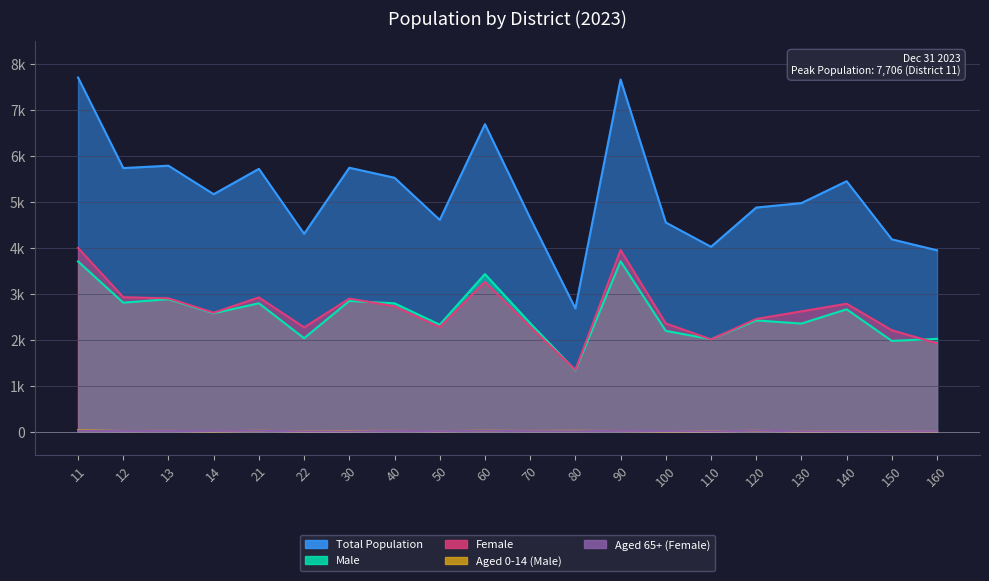

Where is Total Population nearest to the value 5195?

14